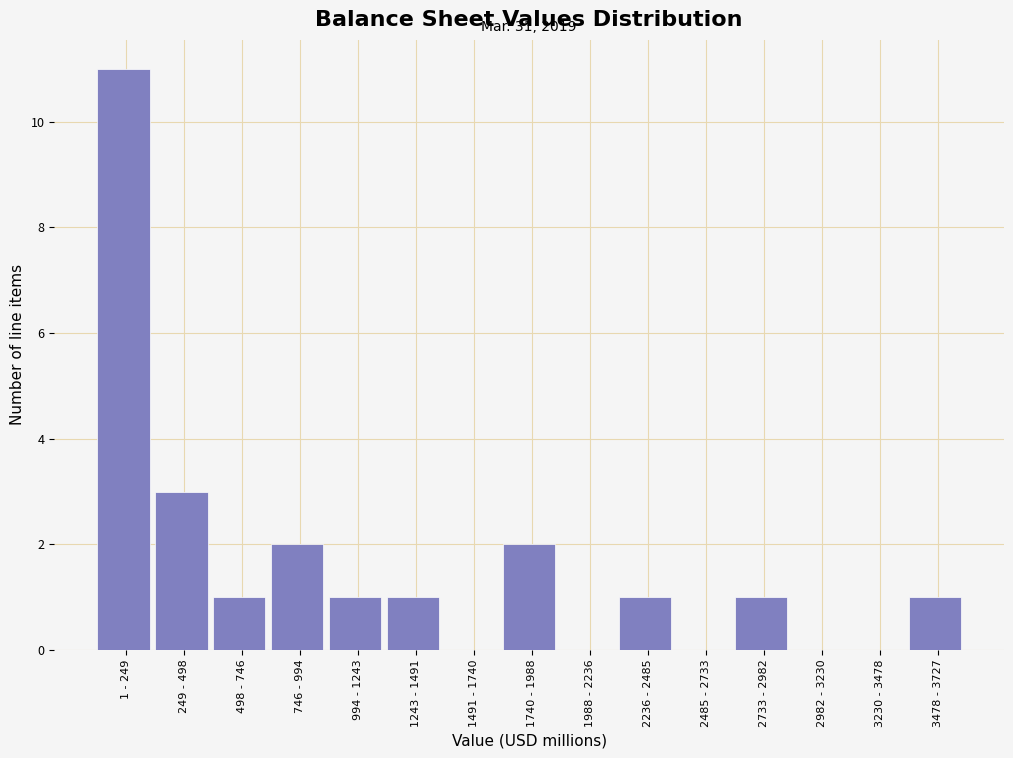

Reading left to right, extract all data points from this chart.

1 - 249=11	249 - 498=3	498 - 746=1	746 - 994=2	994 - 1243=1	1243 - 1491=1	1491 - 1740=0	1740 - 1988=2	1988 - 2236=0	2236 - 2485=1	2485 - 2733=0	2733 - 2982=1	2982 - 3230=0	3230 - 3478=0	3478 - 3727=1